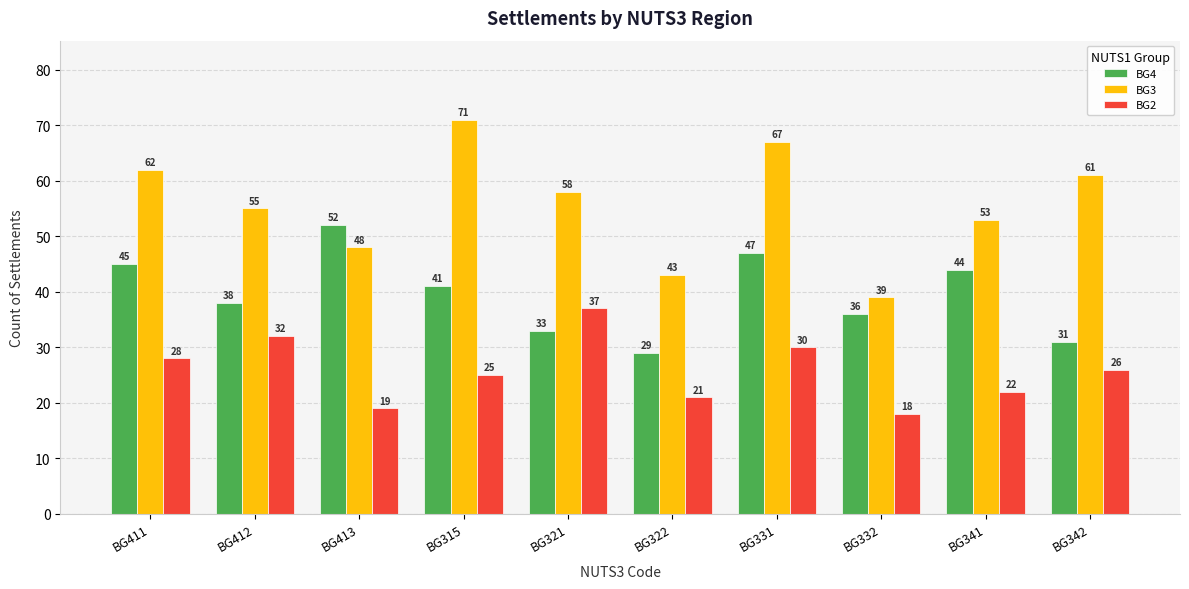

How many bars are there in each group?

3